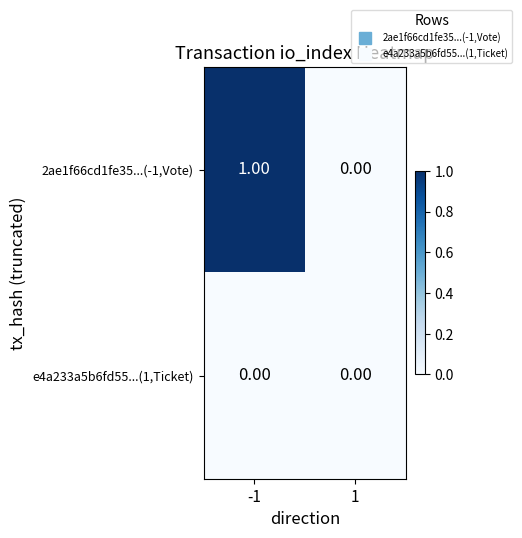

Which series changed the most between -1 and 1?

2ae1f66cd1fe35...(-1,Vote)